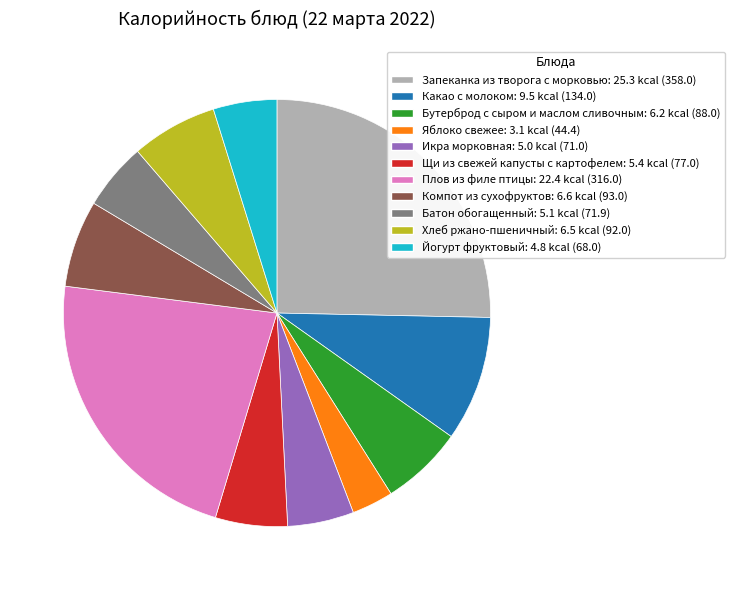

Is there a majority slice in this chart?

No